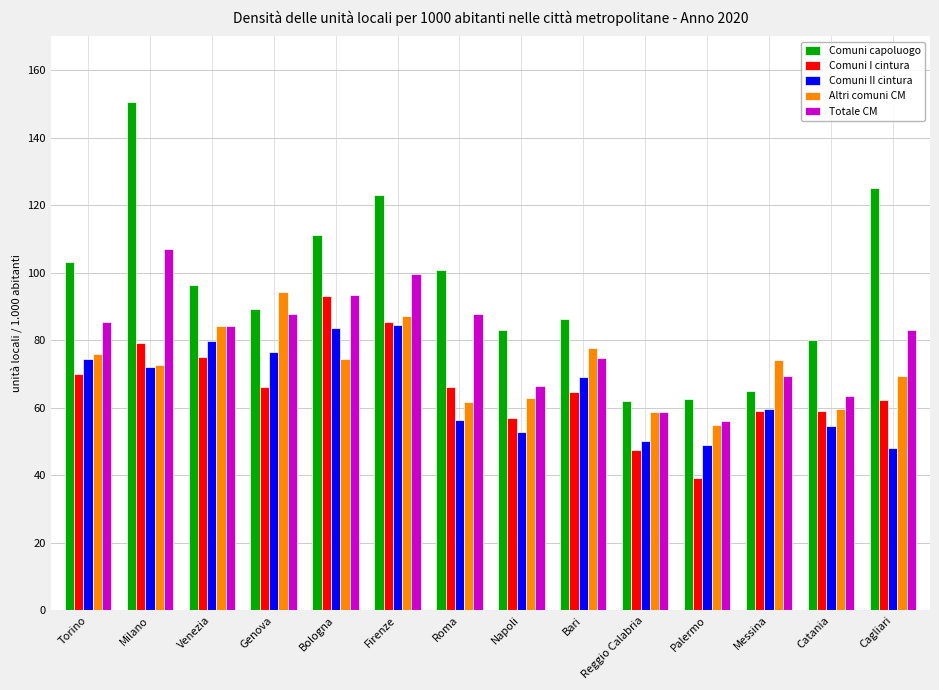

The value of Comuni II cintura at Palermo is 81.3. True or false?

False